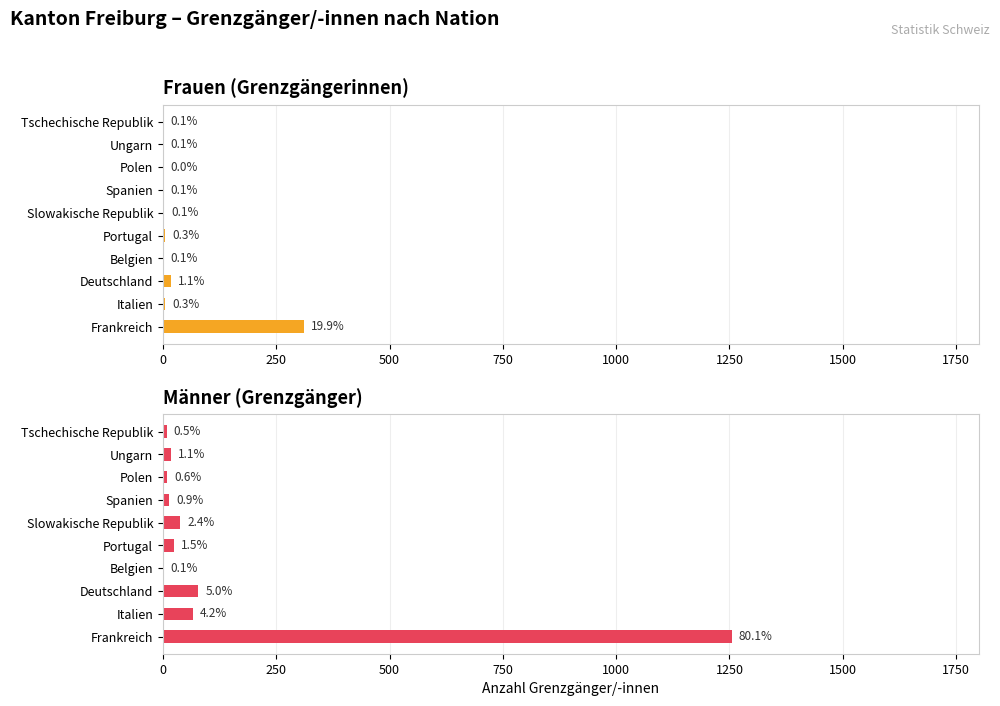

What position from the left is Portugal?

5